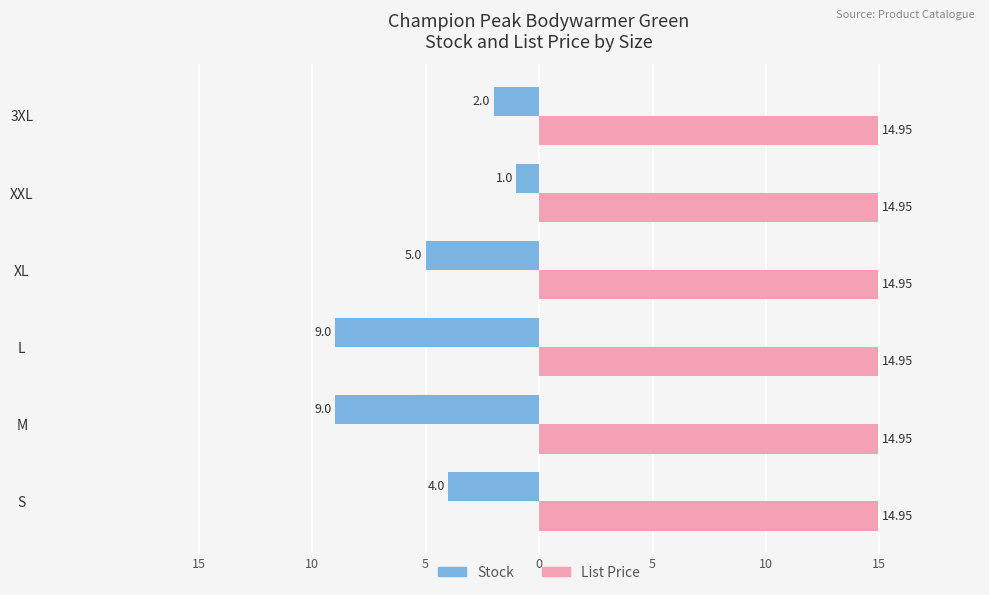

What are all the series names shown in the legend?

Stock, List Price